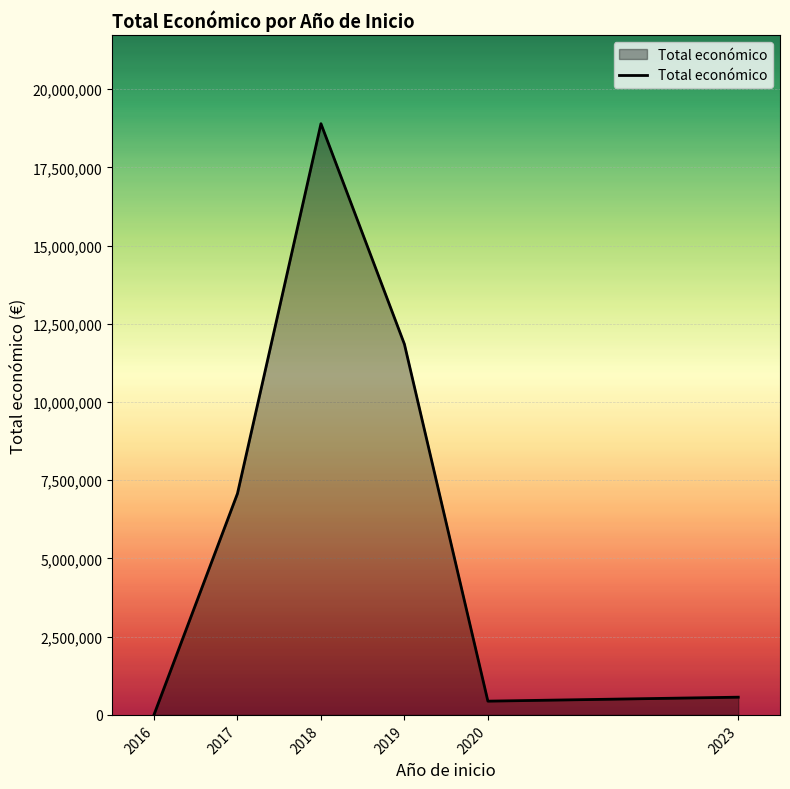

Reading left to right, list all the values displayed in this chart.

7980	7076098	18894023	11848258	439594	566298